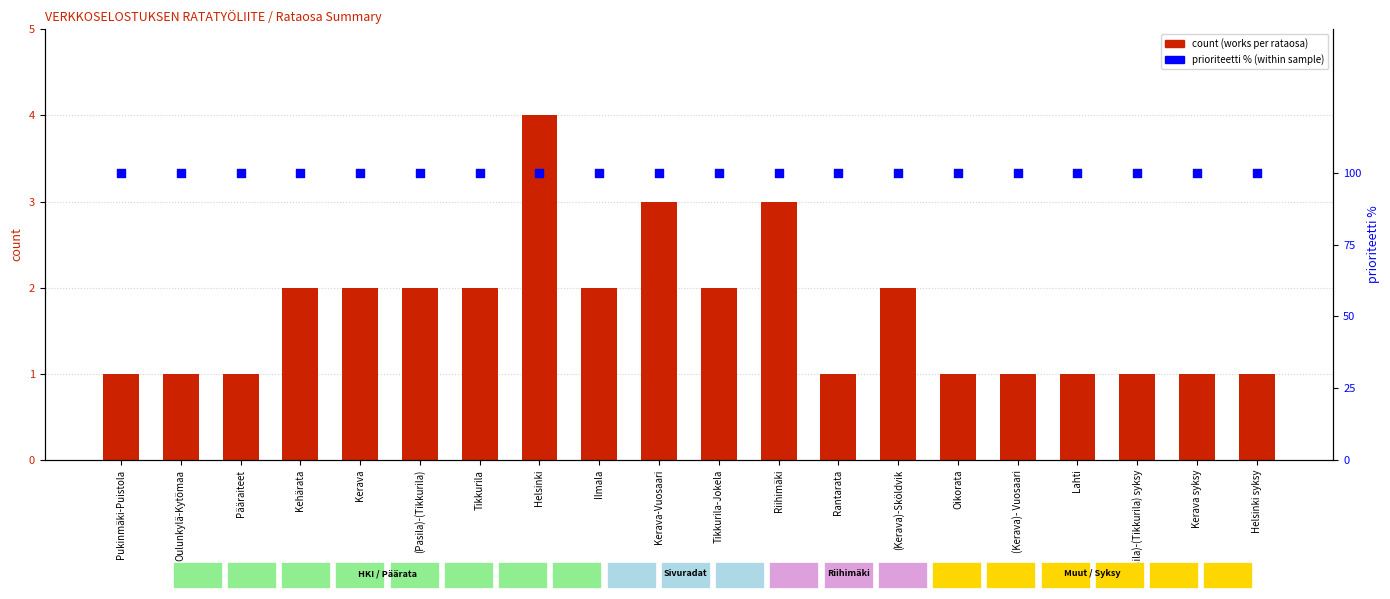

Is the value of prioriteetti % at Tikkurila greater than the value of count at Kerava syksy?

Yes